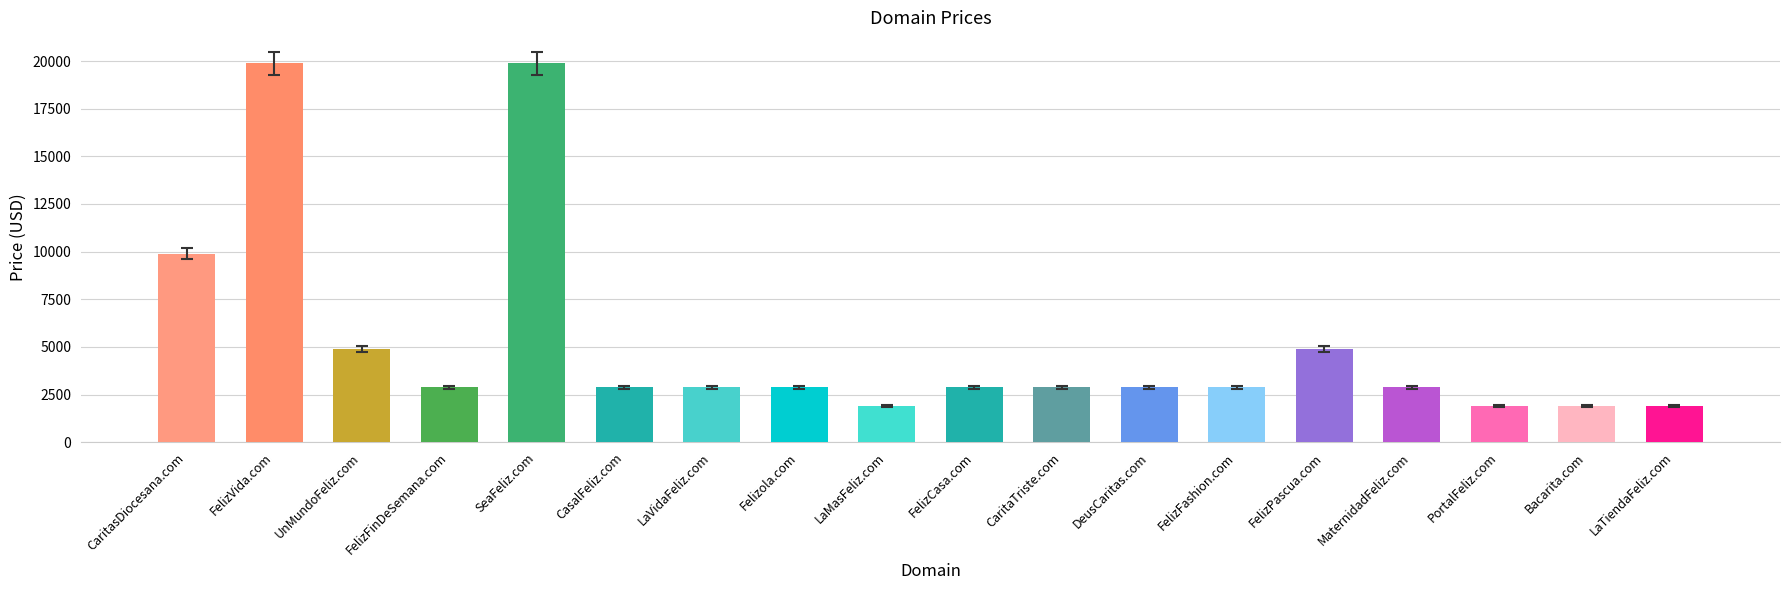

Where is the data nearest to the value 10888?

CaritasDiocesana.com